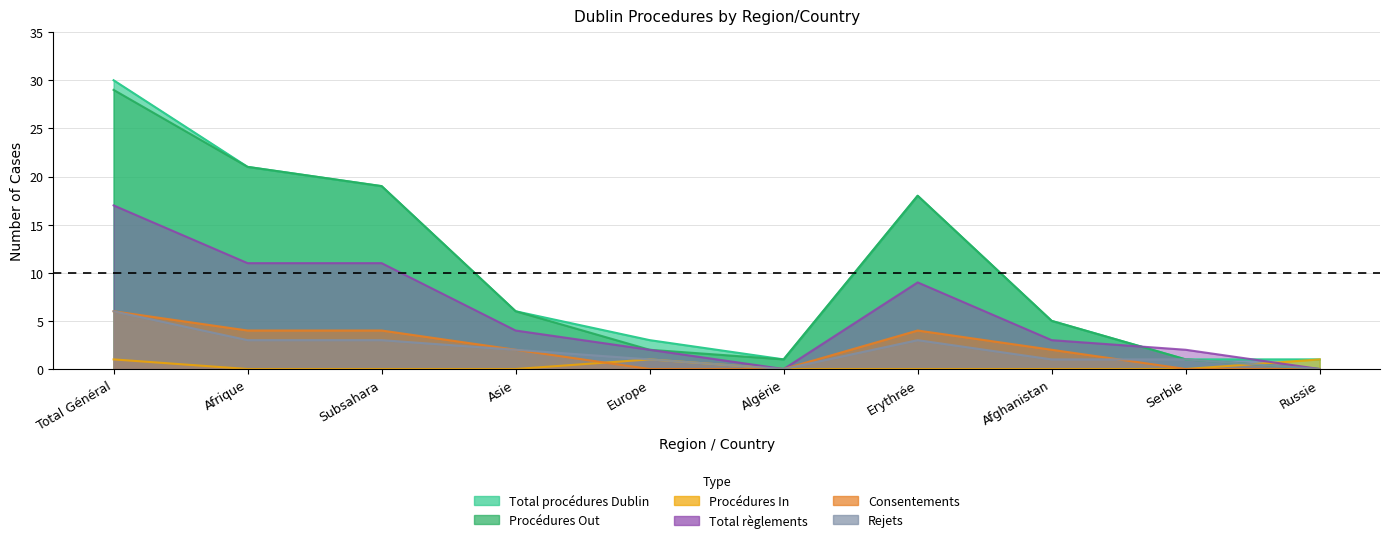

The Procédures Out series shows 31 at Subsahara. True or false?

False